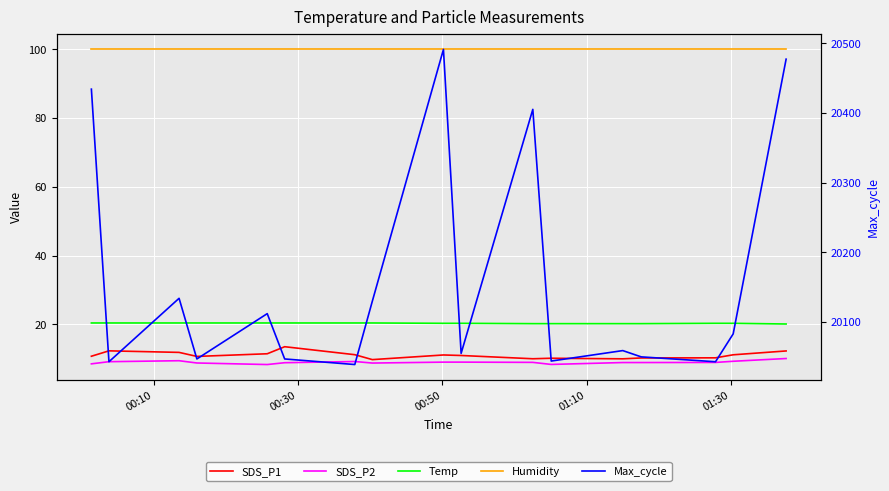

What is the label of the 4th point from the left?

01:10